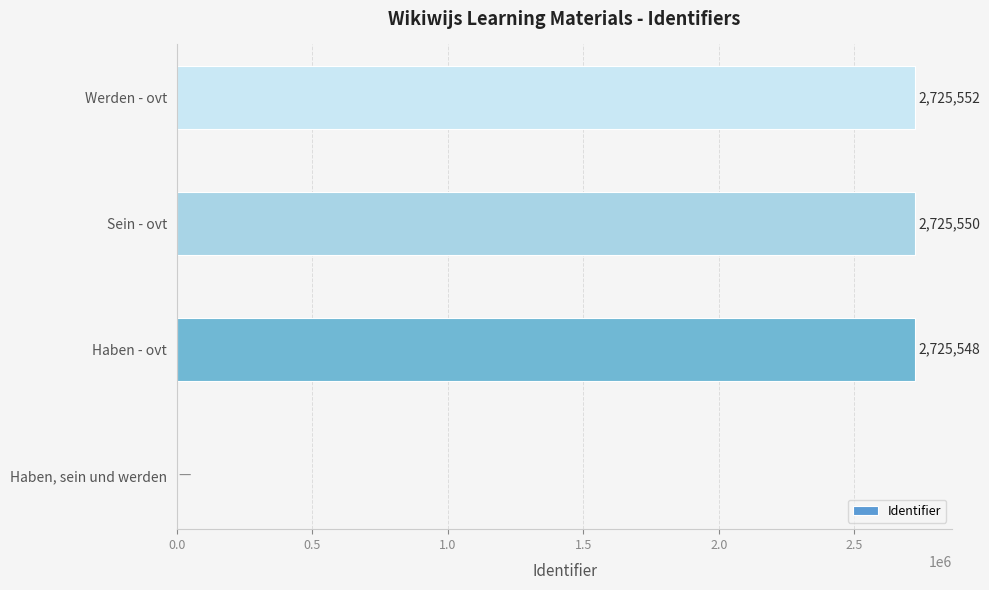

How many positive values are there?

3